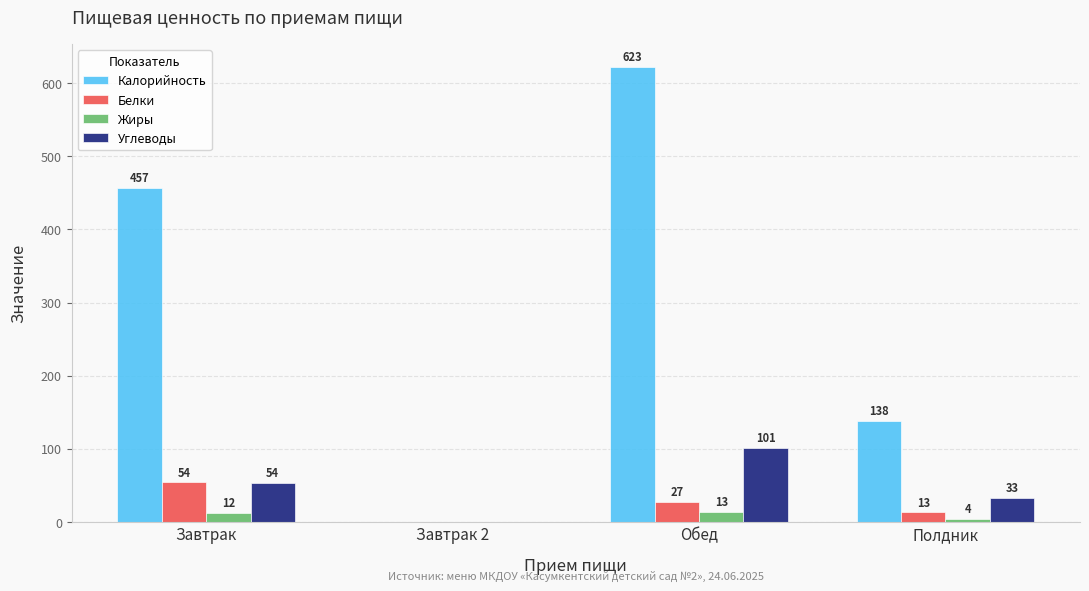

The Жиры series shows 13.2 at Обед. True or false?

True